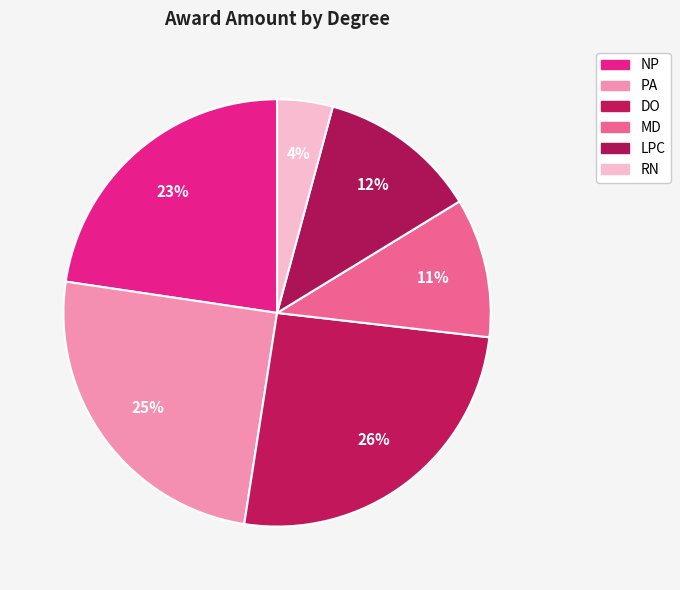

Is there a majority slice in this chart?

No